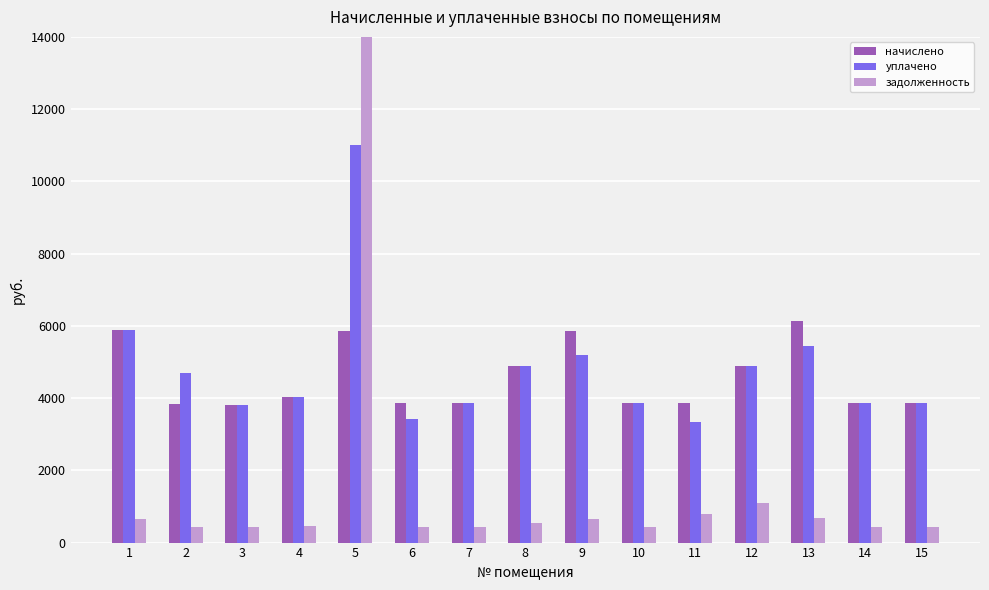

What is the difference between the highest and lowest values at 12?

3807.3